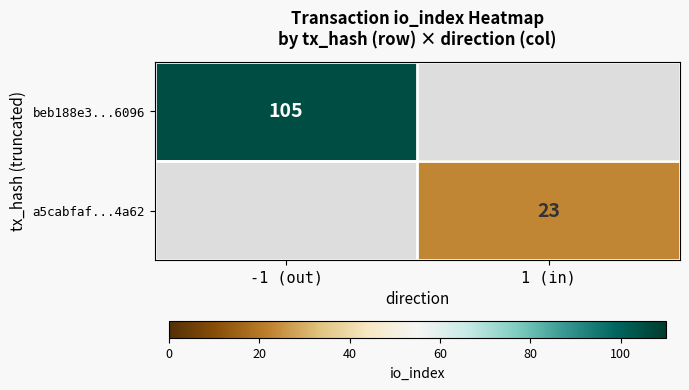

The value of a5cabfaf...4a62 at 1 (in) is 34. True or false?

False